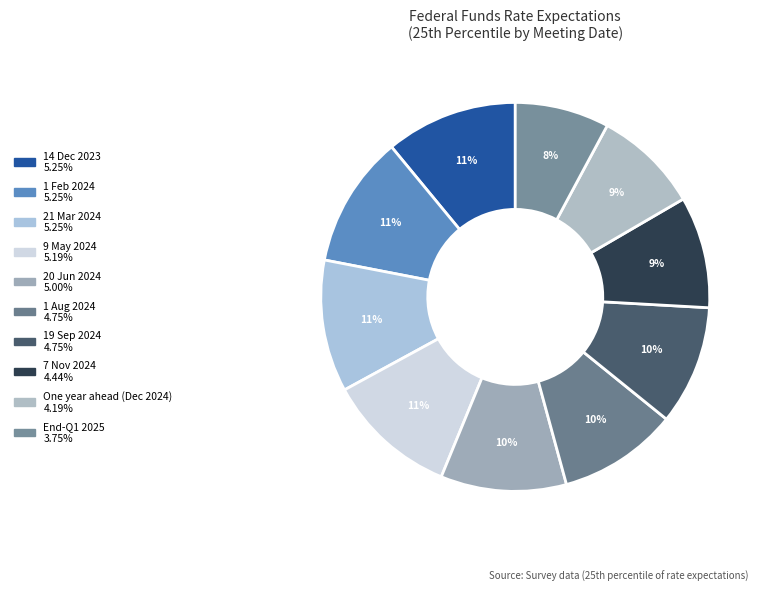

To the nearest percent, what is the difference between the largest and smallest slice percentages?

3%